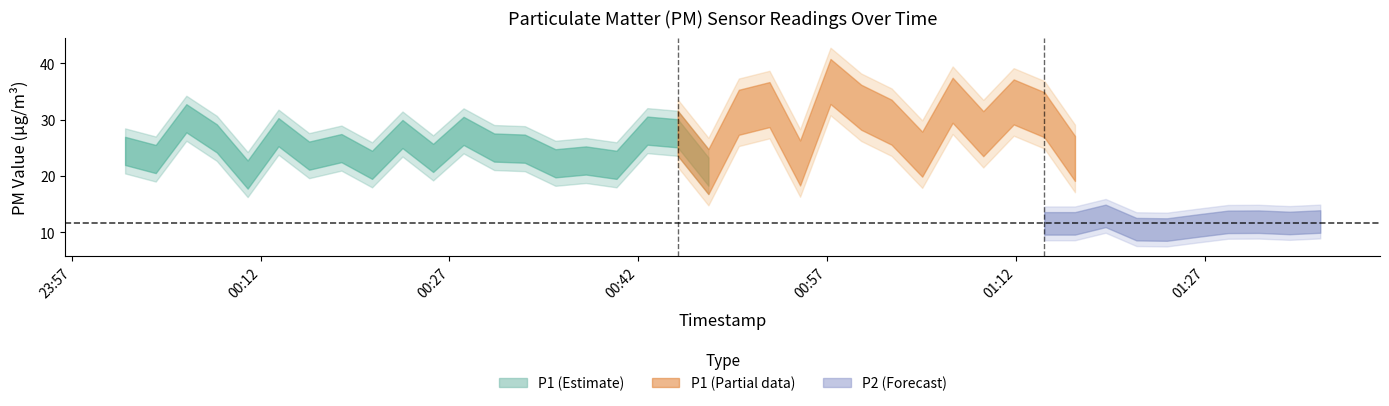

True or false: P1 and P2 intersect in this chart.

False